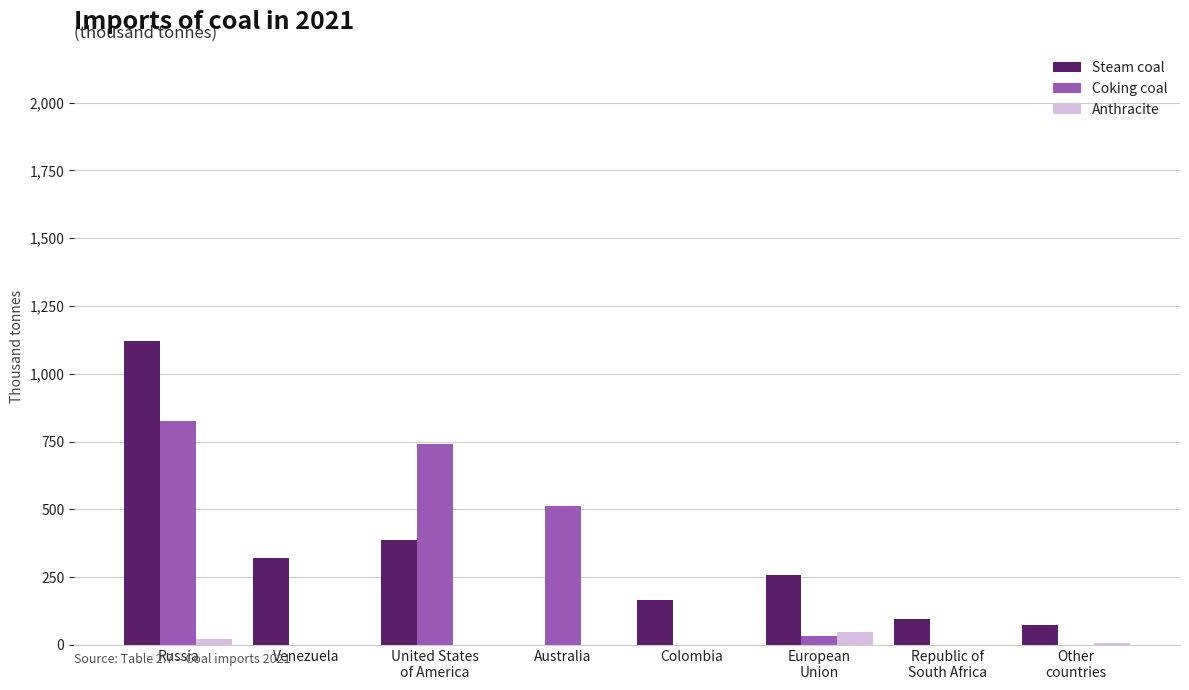

At which category is the sum across all series the highest?

Russia